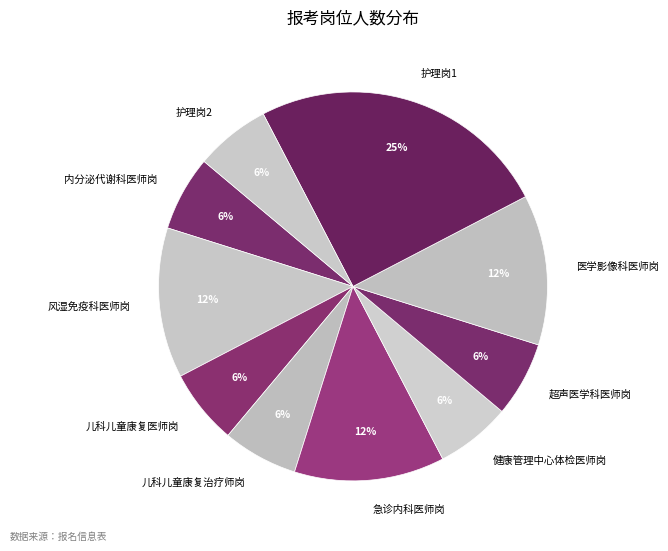

How many slices are in this pie chart?

10